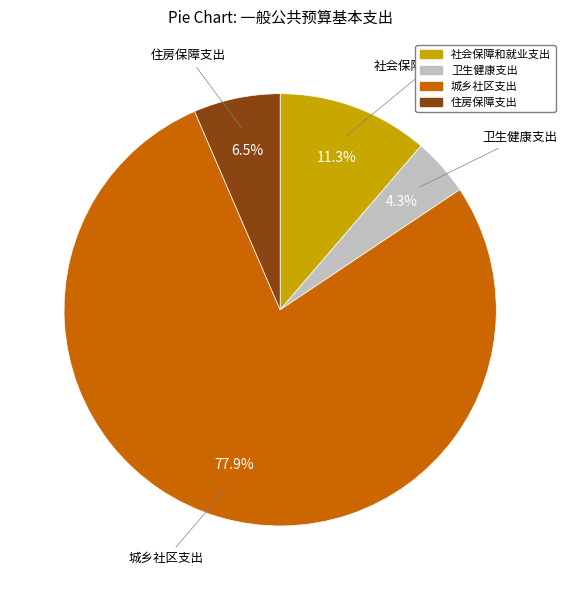

How much of the chart is everything except 城乡社区支出?

22.1%